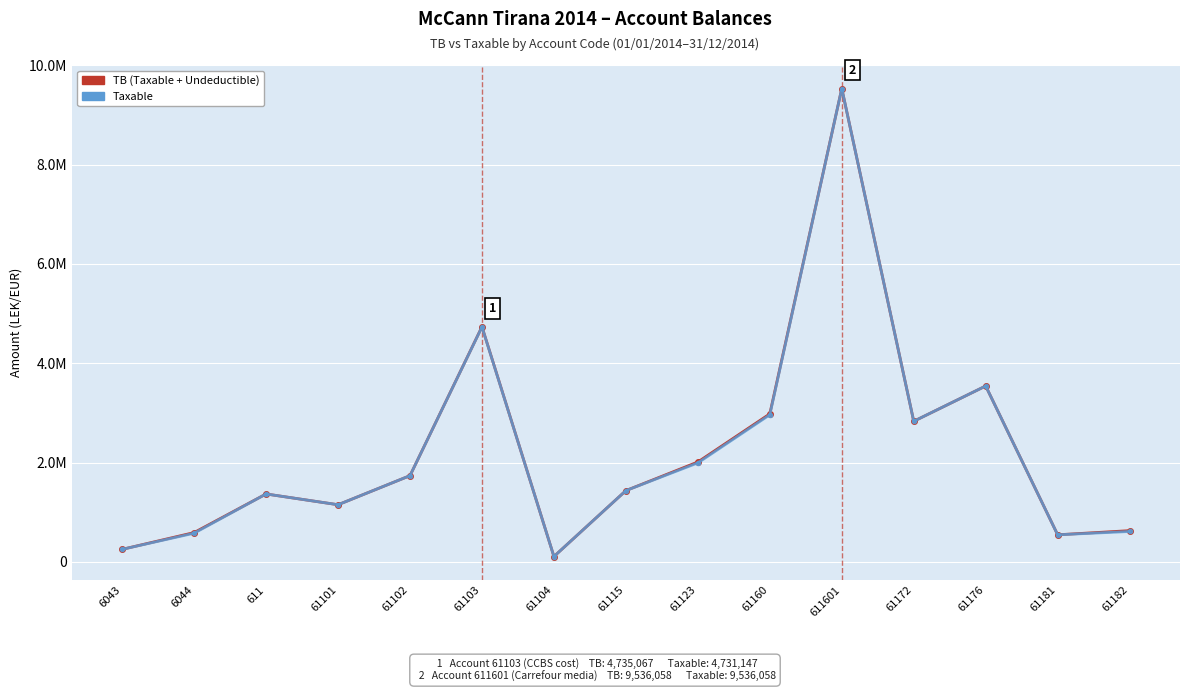

Is it true that Taxable equals 178862.7 at 61104?

False